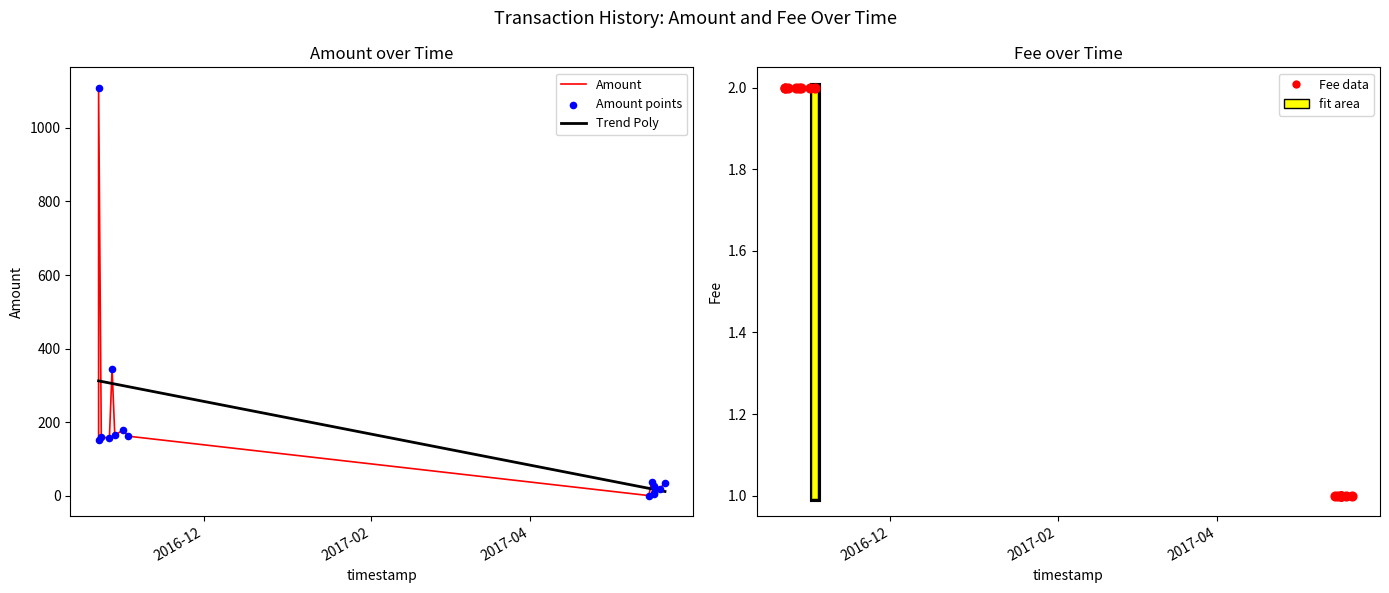

What is the total value across all series at 2016-10-28?

347.5